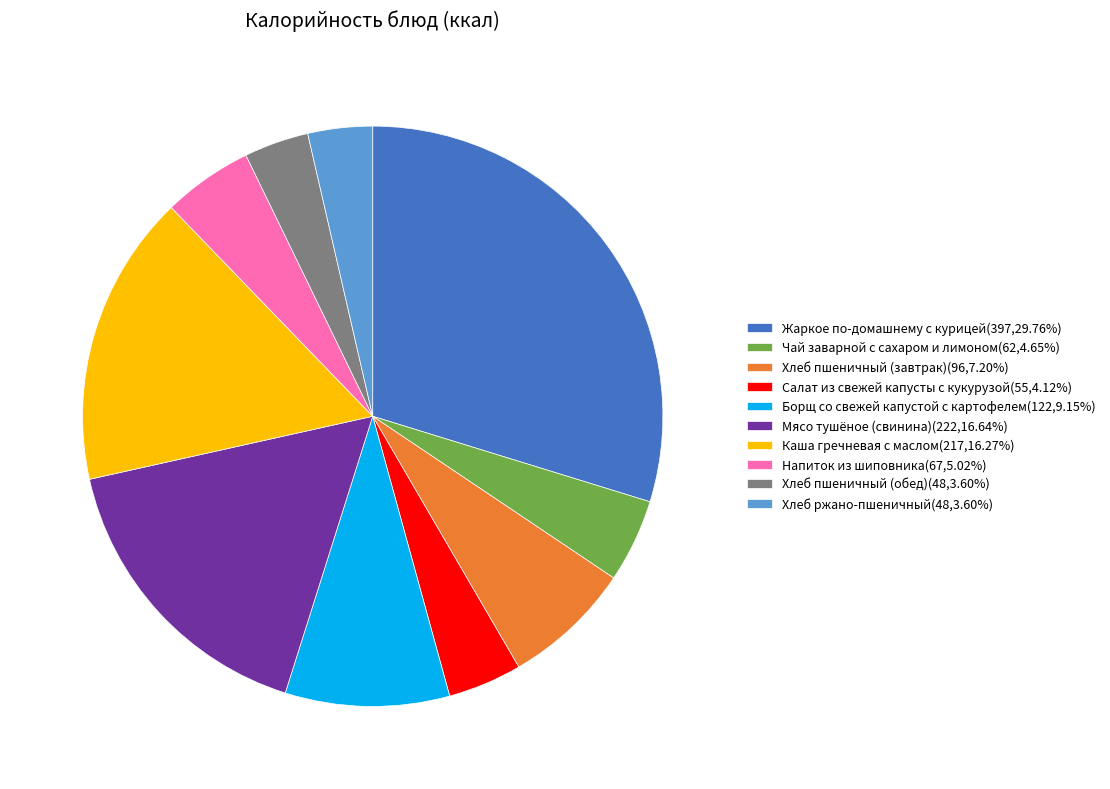

How many slices are in this pie chart?

10